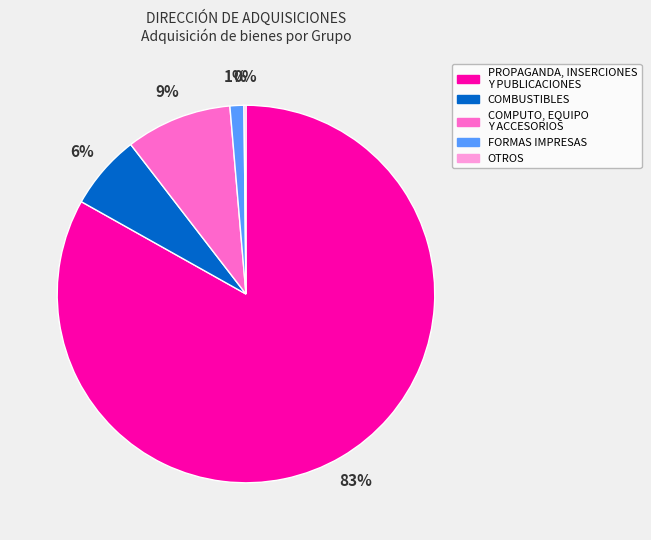

Which category has the biggest portion of the pie?

PROPAGANDA, INSERCIONES Y PUBLICACIONES